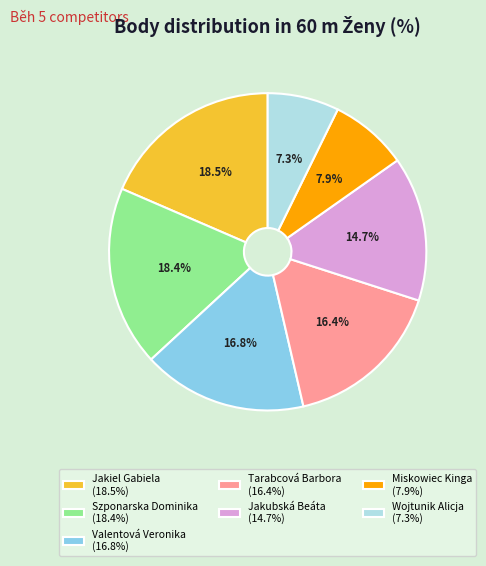

Is there a majority slice in this chart?

No